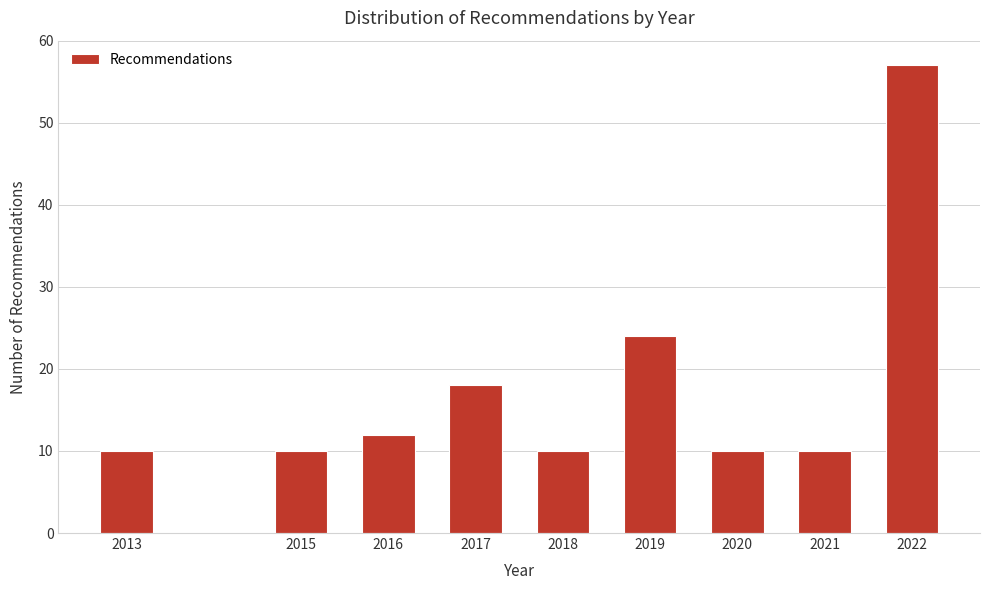

Reading left to right, extract all data points from this chart.

10	10	12	18	10	24	10	10	57